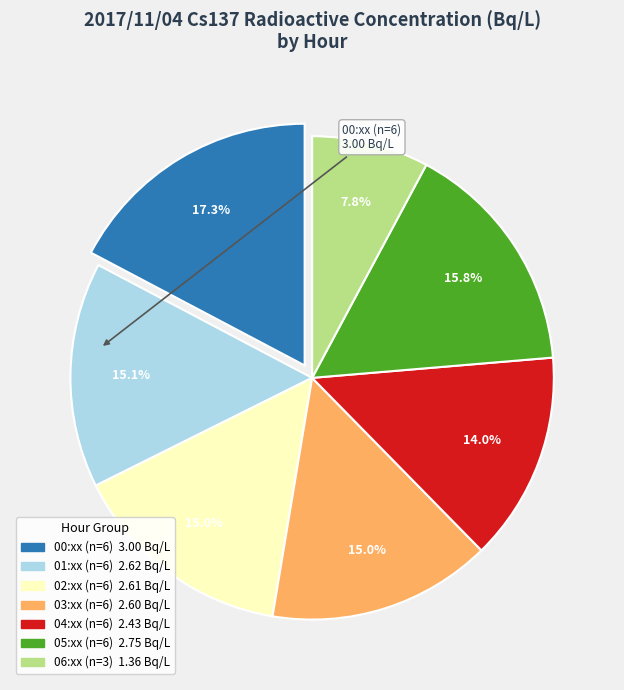

Is there a majority slice in this chart?

No